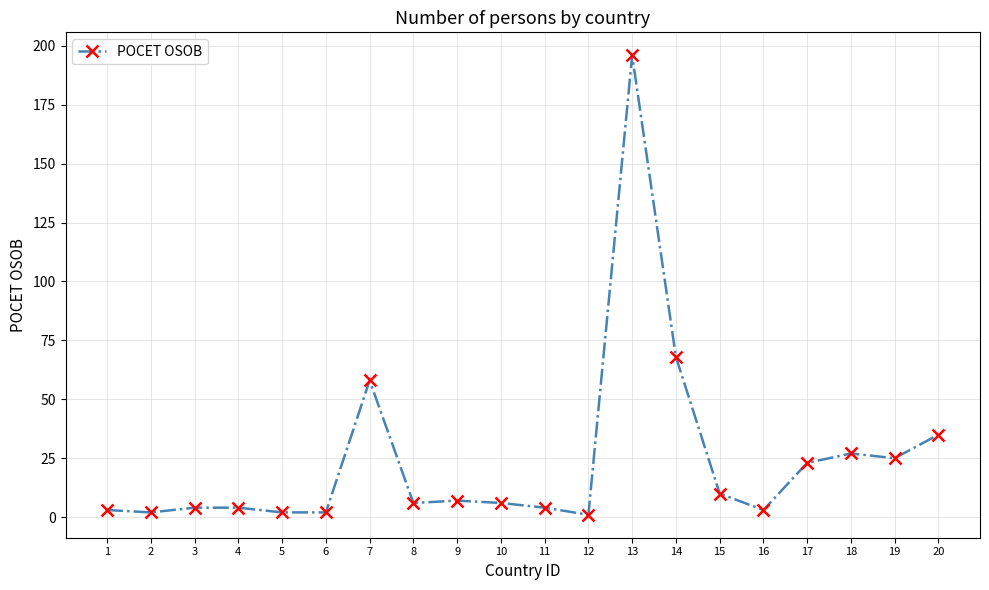

True or false: the data has more than 0 interior local peaks.

True